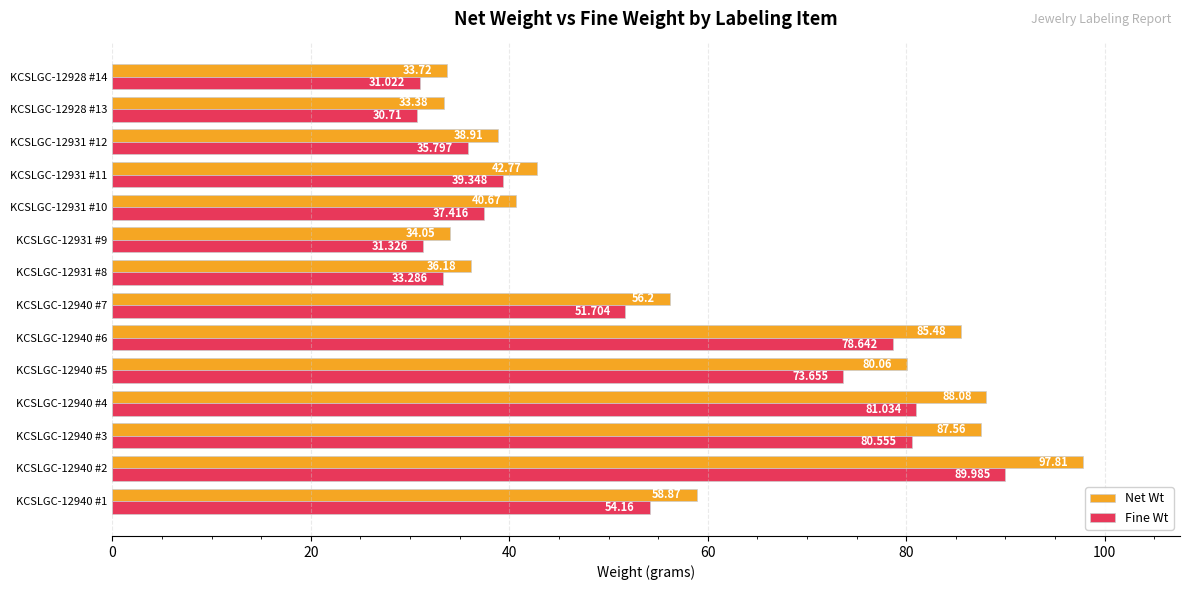

Which series has the largest range (max minus min)?

Net Wt